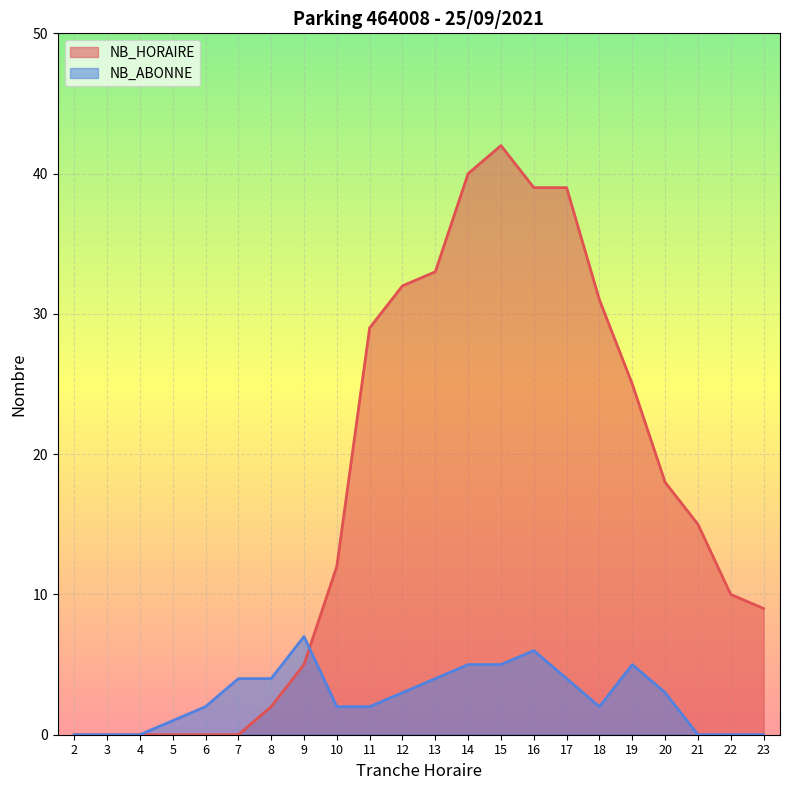

Where do NB_HORAIRE and NB_ABONNE first cross each other?

9 and 10